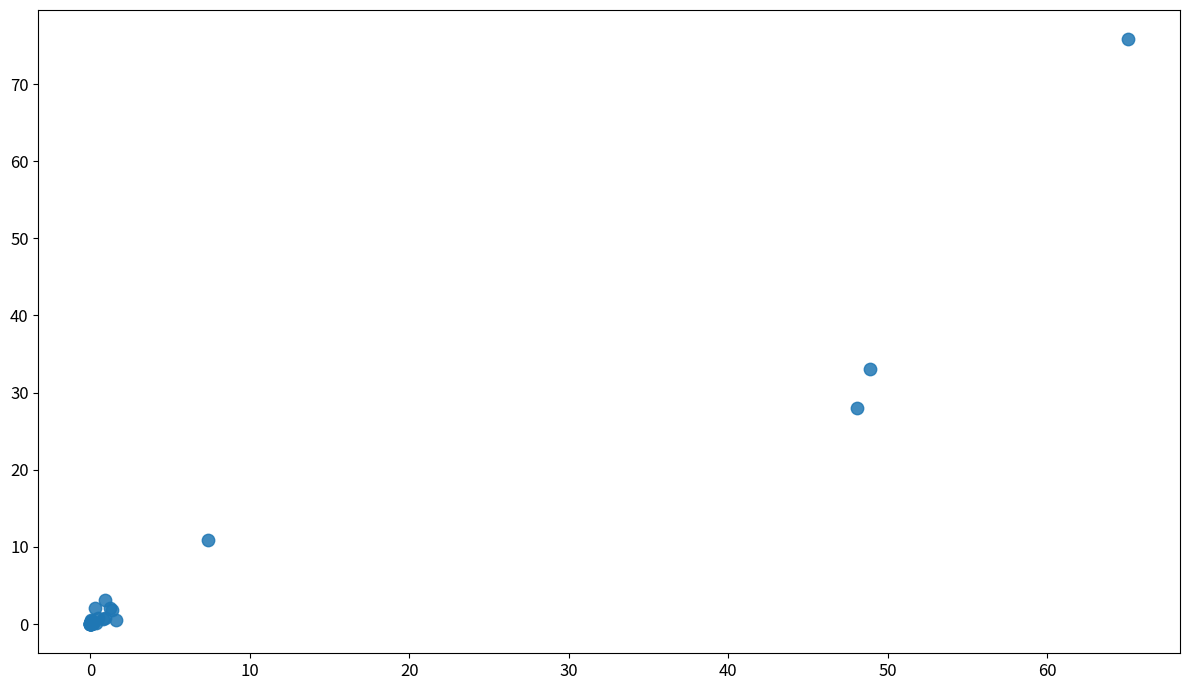

What Y value in the scatter plot is closest to 37?

33.1